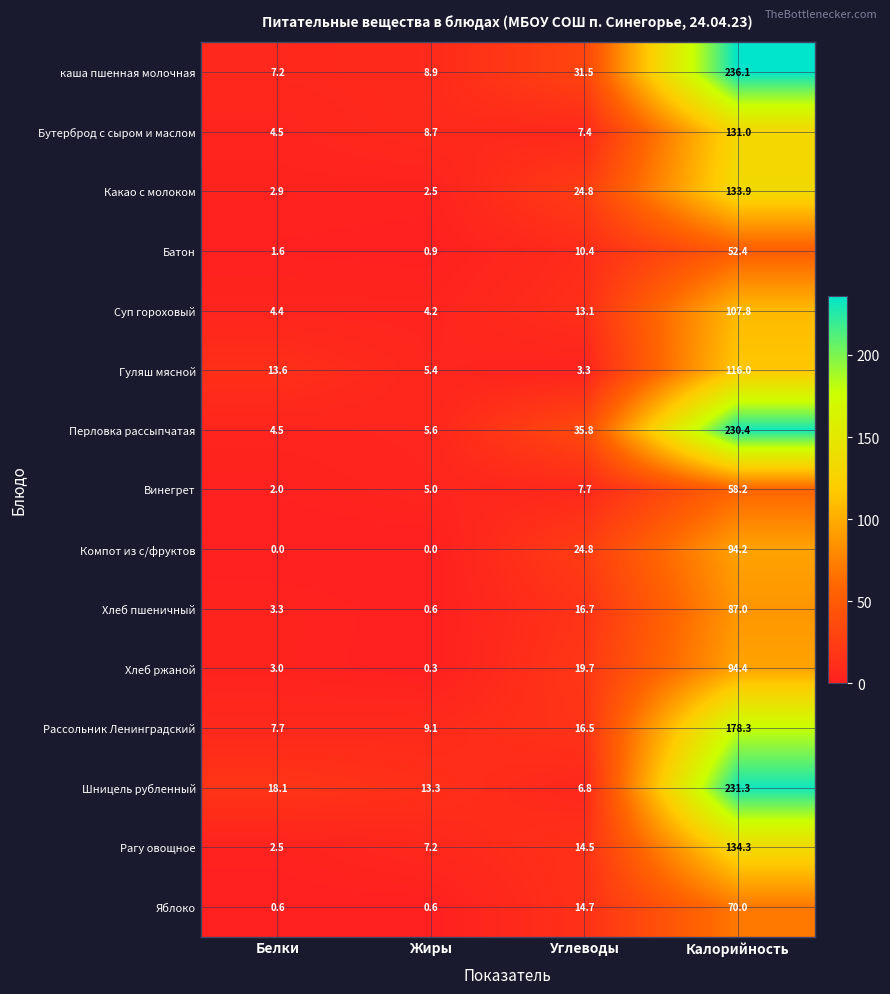

At which category is the sum across all series the highest?

Калорийность